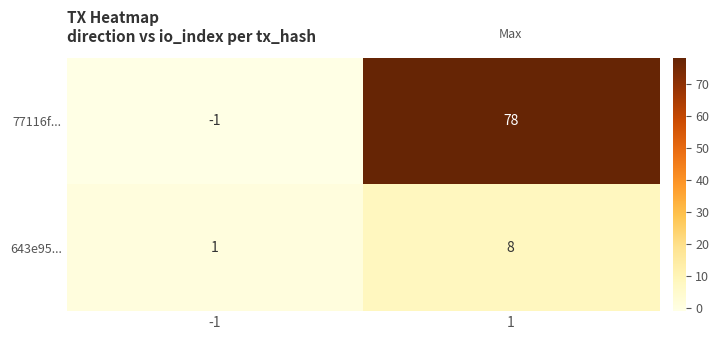

What is the difference between the 77116f... values at -1 and 1?

79